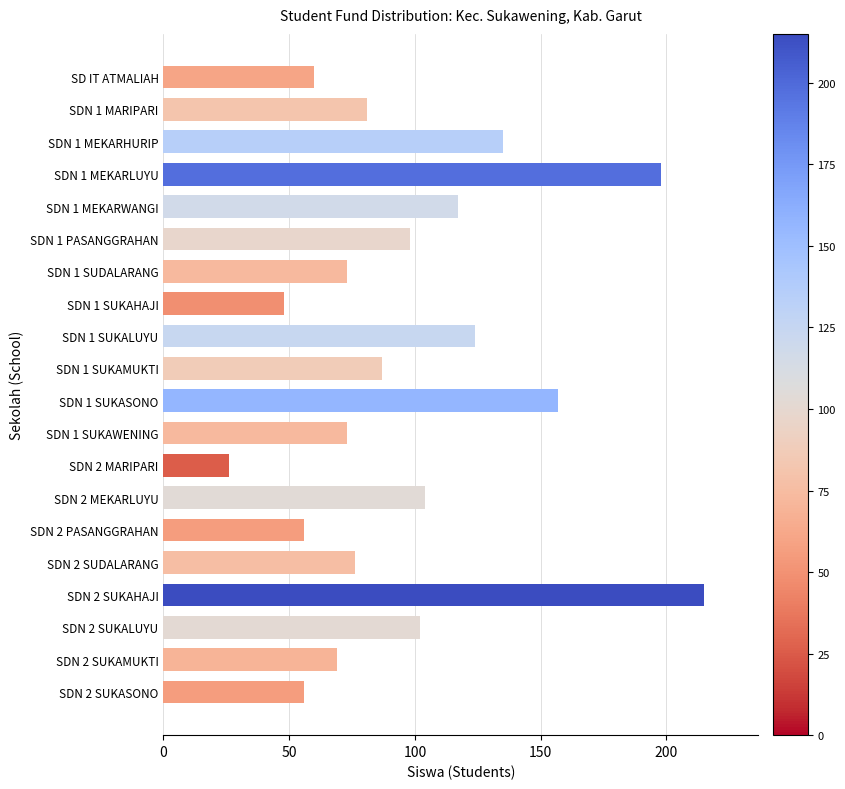

What is the sum of all values?

1955